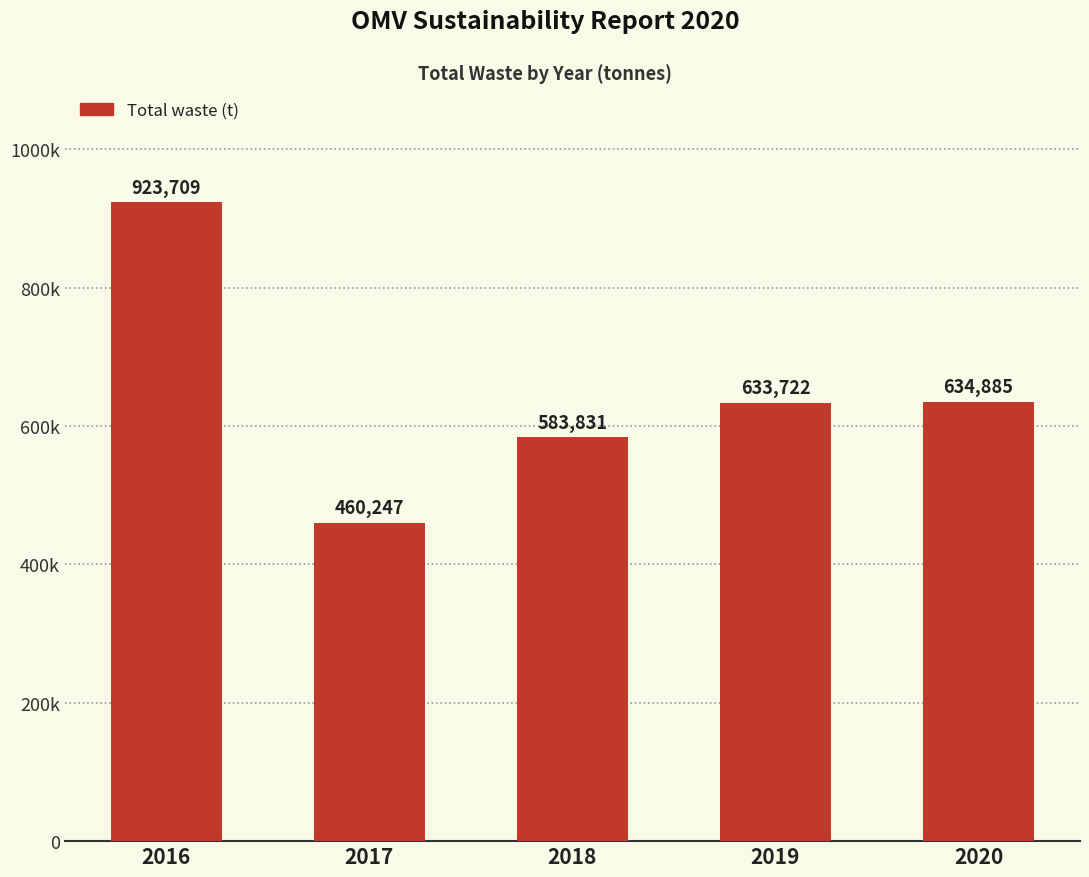

Is it true that the value at 2018 is 360699?

False